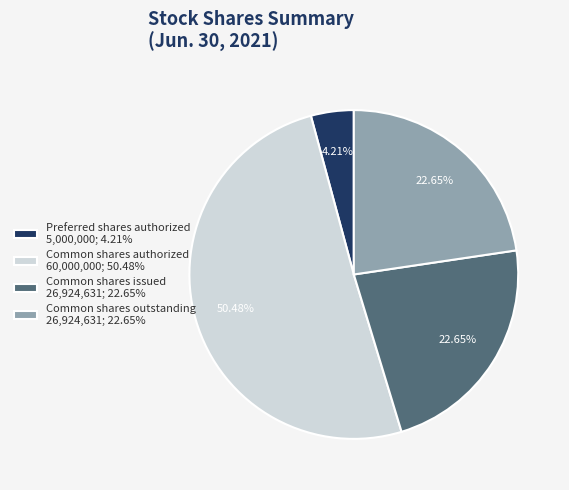

What is the smallest slice in the pie chart?

Preferred shares authorized 5,000,000; 4.21%